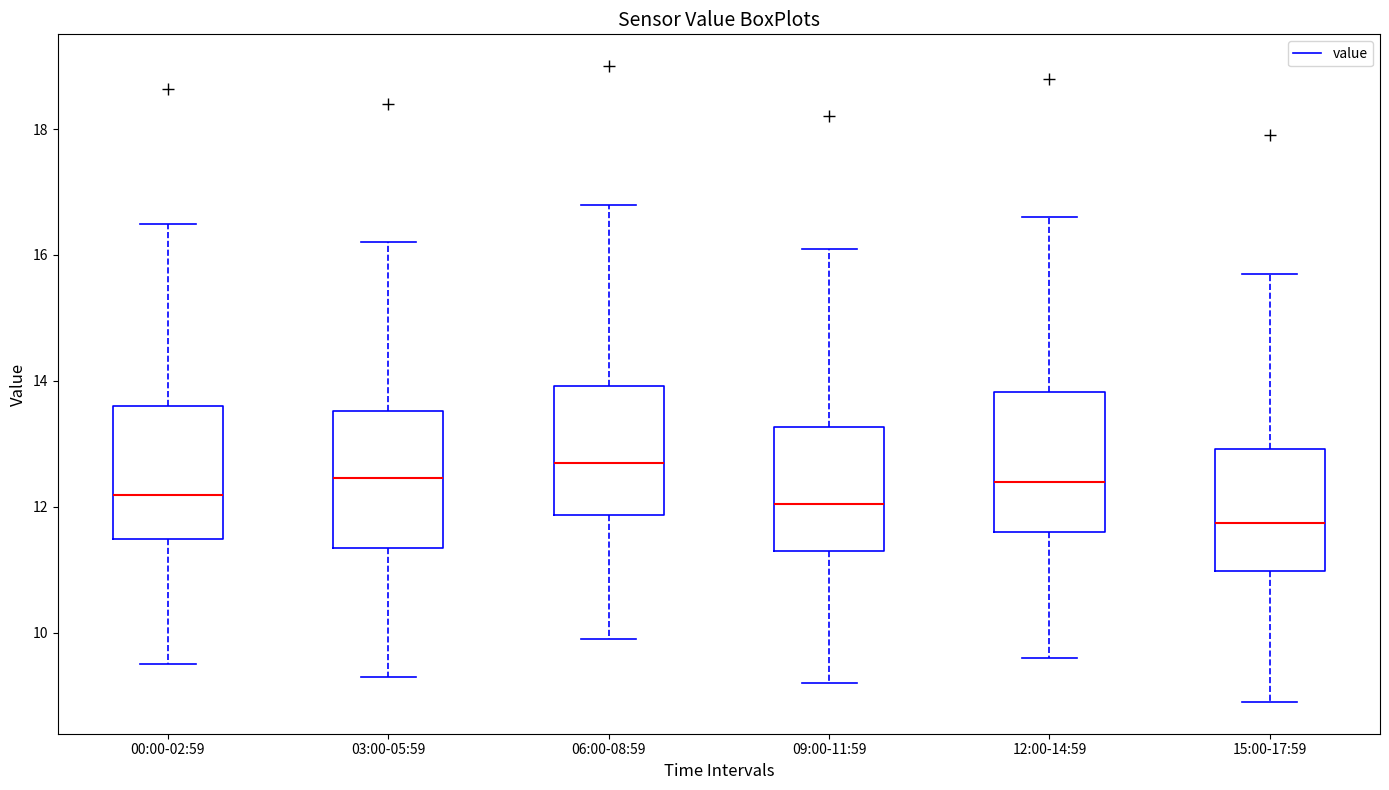

Reading left to right, transcribe this box plot: for each box, give where its median line is, the range the box spans, and where its two whiskers end, as read against the y-axis. The values are not printed on the chart, so give them approximately, as read against the axis.

00:00-02:59: median 12.2, box 11.4 to 13.6, whiskers 9.6 to 16.6
03:00-05:59: median 12.4, box 11.4 to 13.6, whiskers 9.4 to 16.2
06:00-08:59: median 12.8, box 11.8 to 14.0, whiskers 10.0 to 16.8
09:00-11:59: median 12.0, box 11.4 to 13.2, whiskers 9.2 to 16.2
12:00-14:59: median 12.4, box 11.6 to 13.8, whiskers 9.6 to 16.6
15:00-17:59: median 11.8, box 11.0 to 13.0, whiskers 9.0 to 15.8